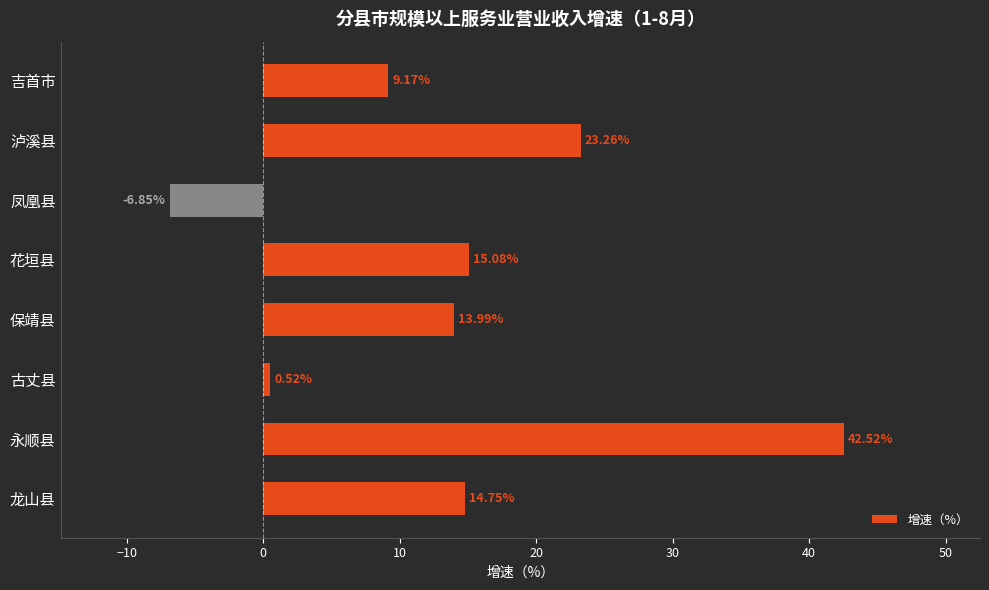

At which label is the value closest to 17?

花垣县